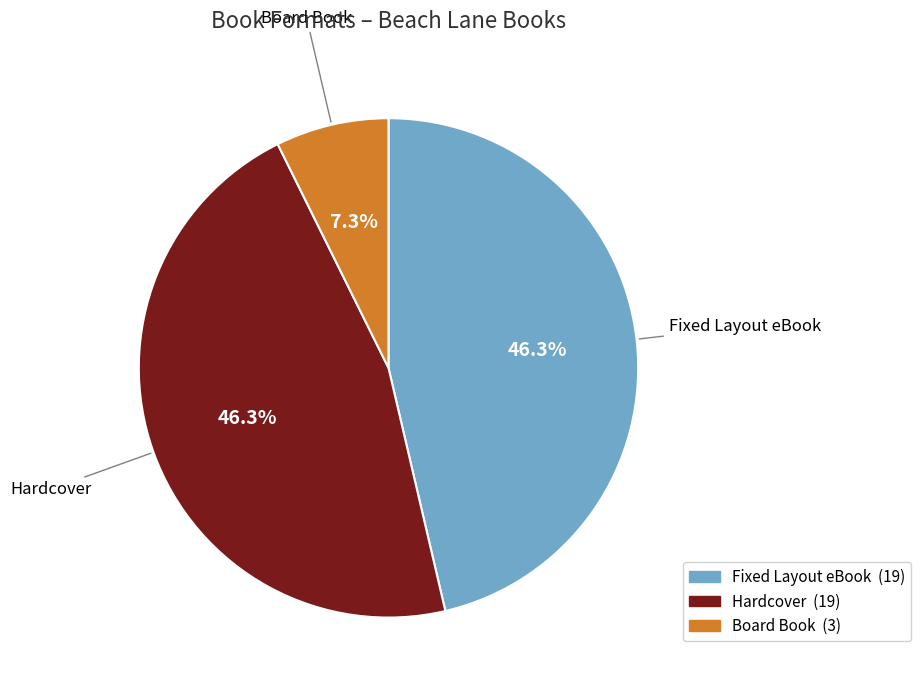

The Board Book slice represents 7% of the pie. True or false?

True